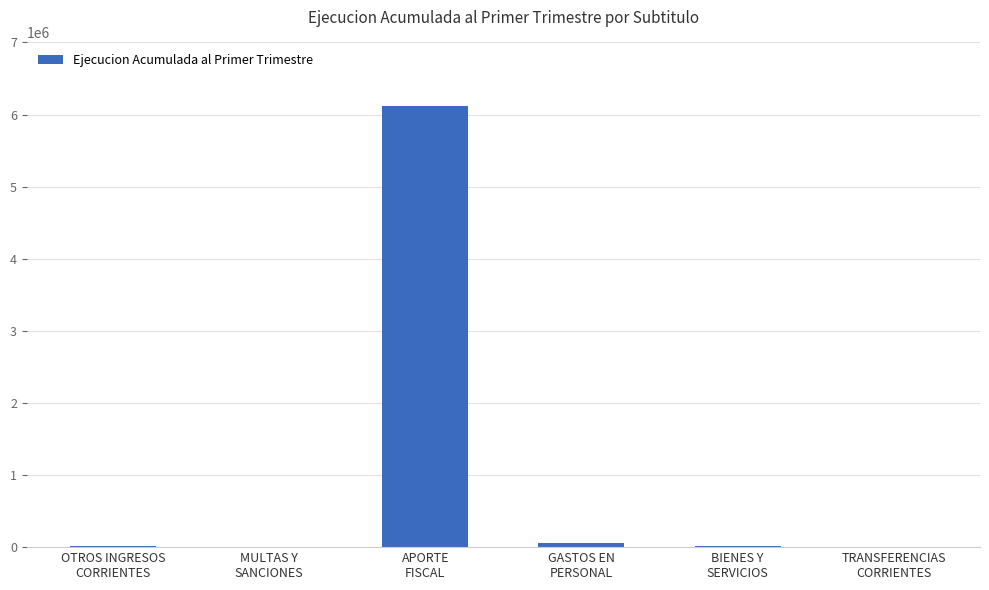

What is the sum of all values?

6196315